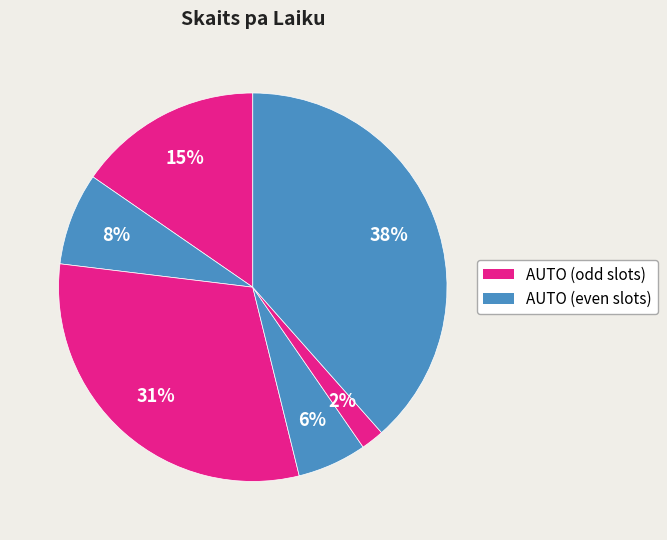

To the nearest percent, what is the average slice percentage?

17%